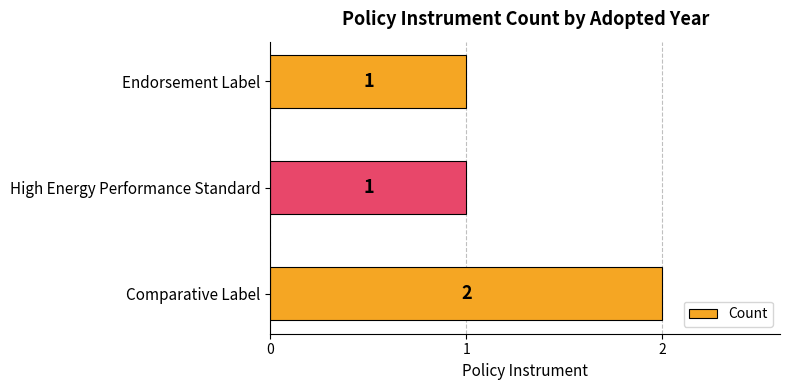

Reading bottom to top, extract all data points from this chart.

Comparative Label=2	High Energy Performance Standard=1	Endorsement Label=1